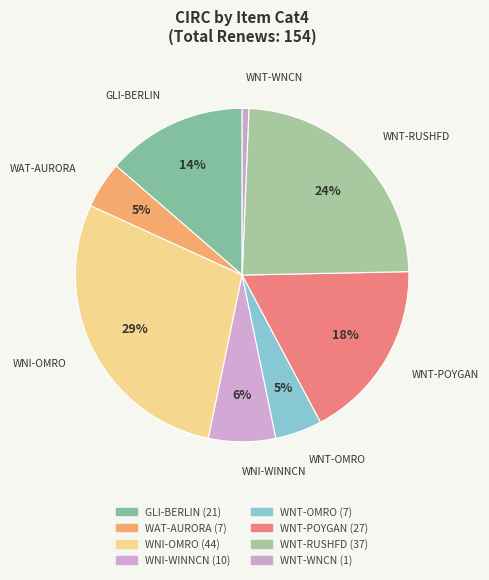

Is it true that WNI-OMRO is 34% of the pie?

False